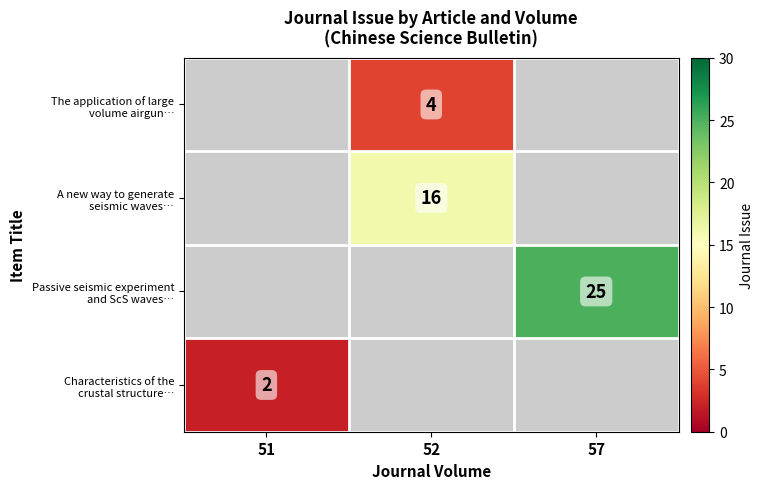

Count the number of data series in this chart.

4